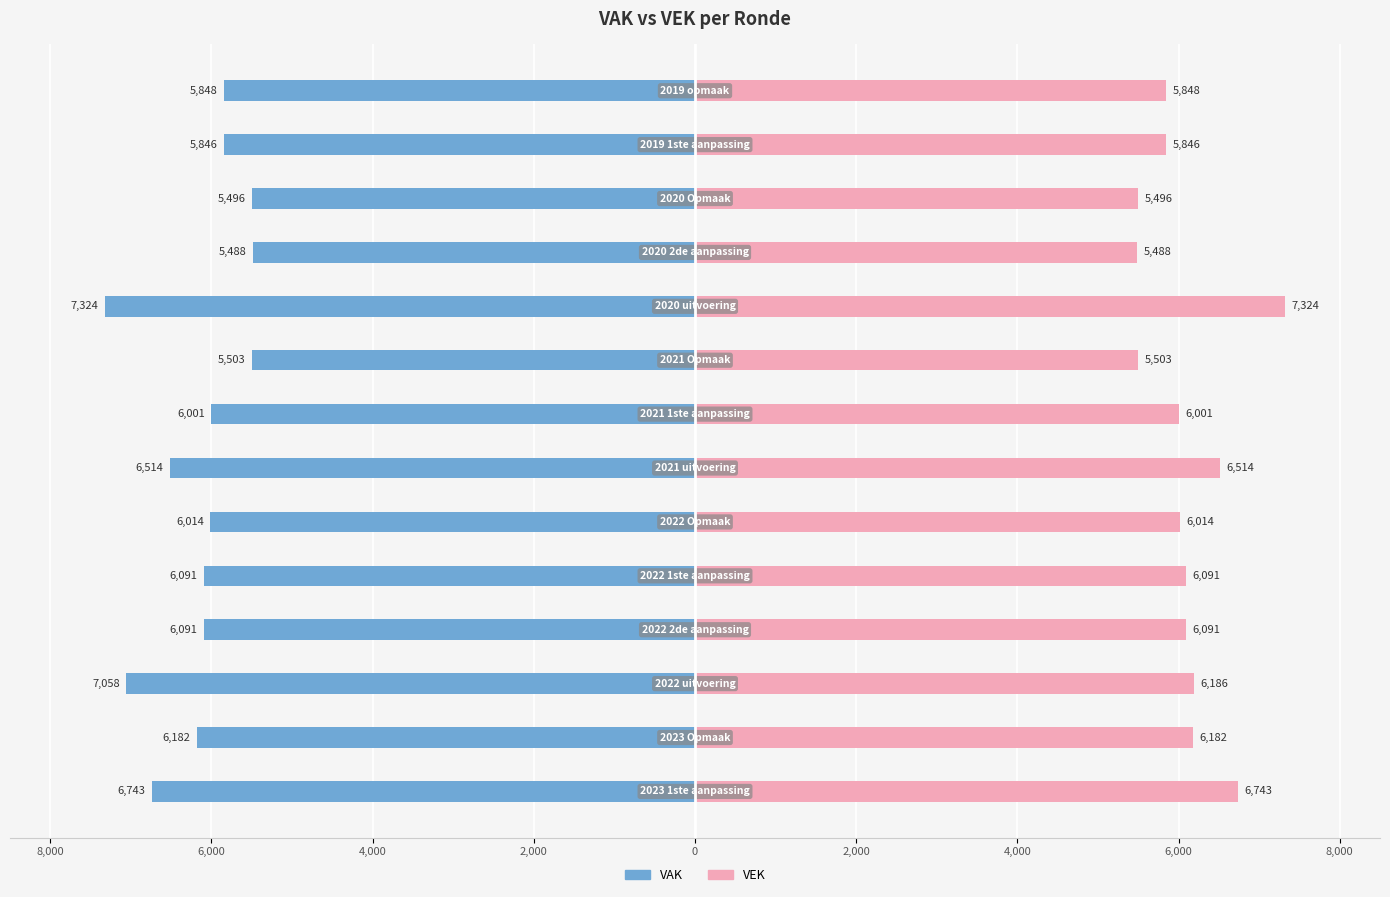

What is the smallest value displayed?

-7324